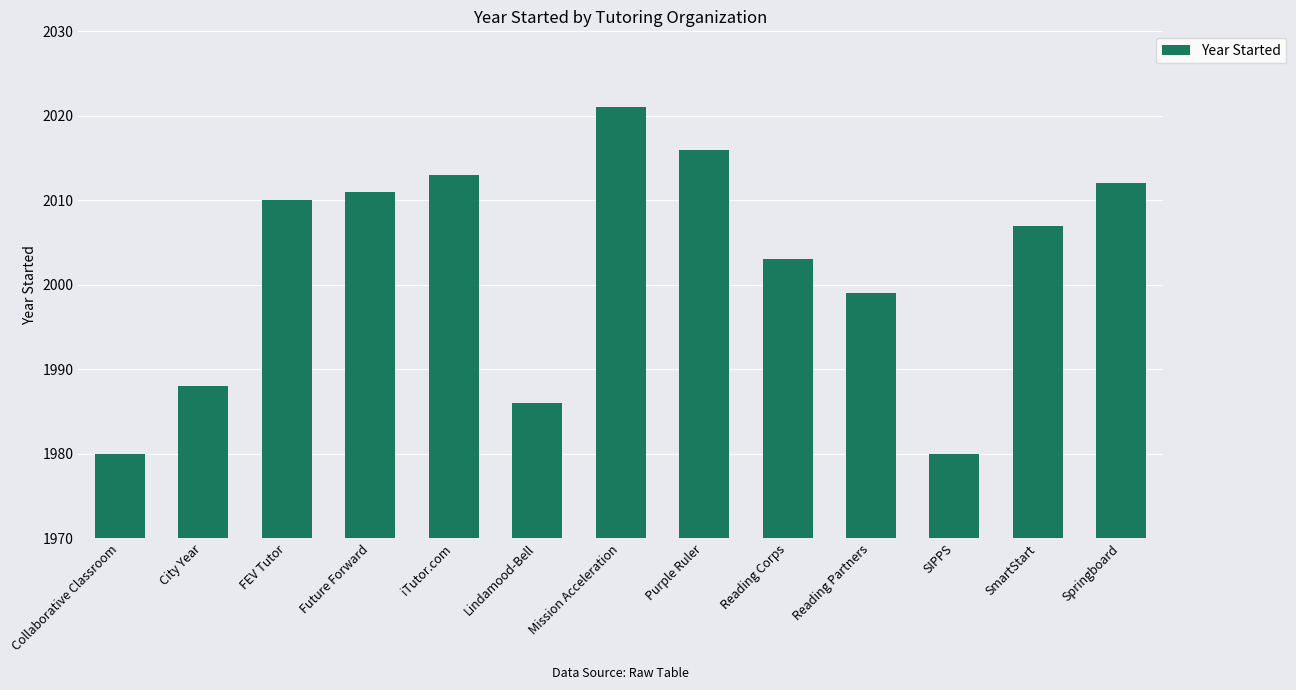

Approximately how many times larger is the value at Mission Acceleration compared to Lindamood-Bell?

1.0